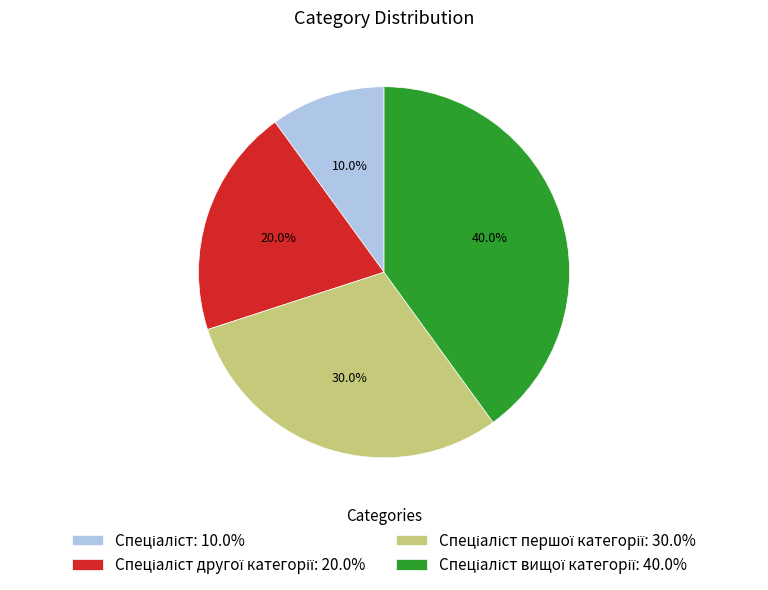

Does any single category account for the majority?

No